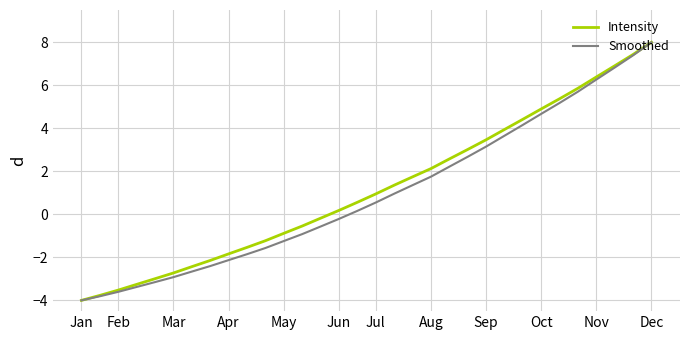

What is the maximum value shown in the chart?

8.0